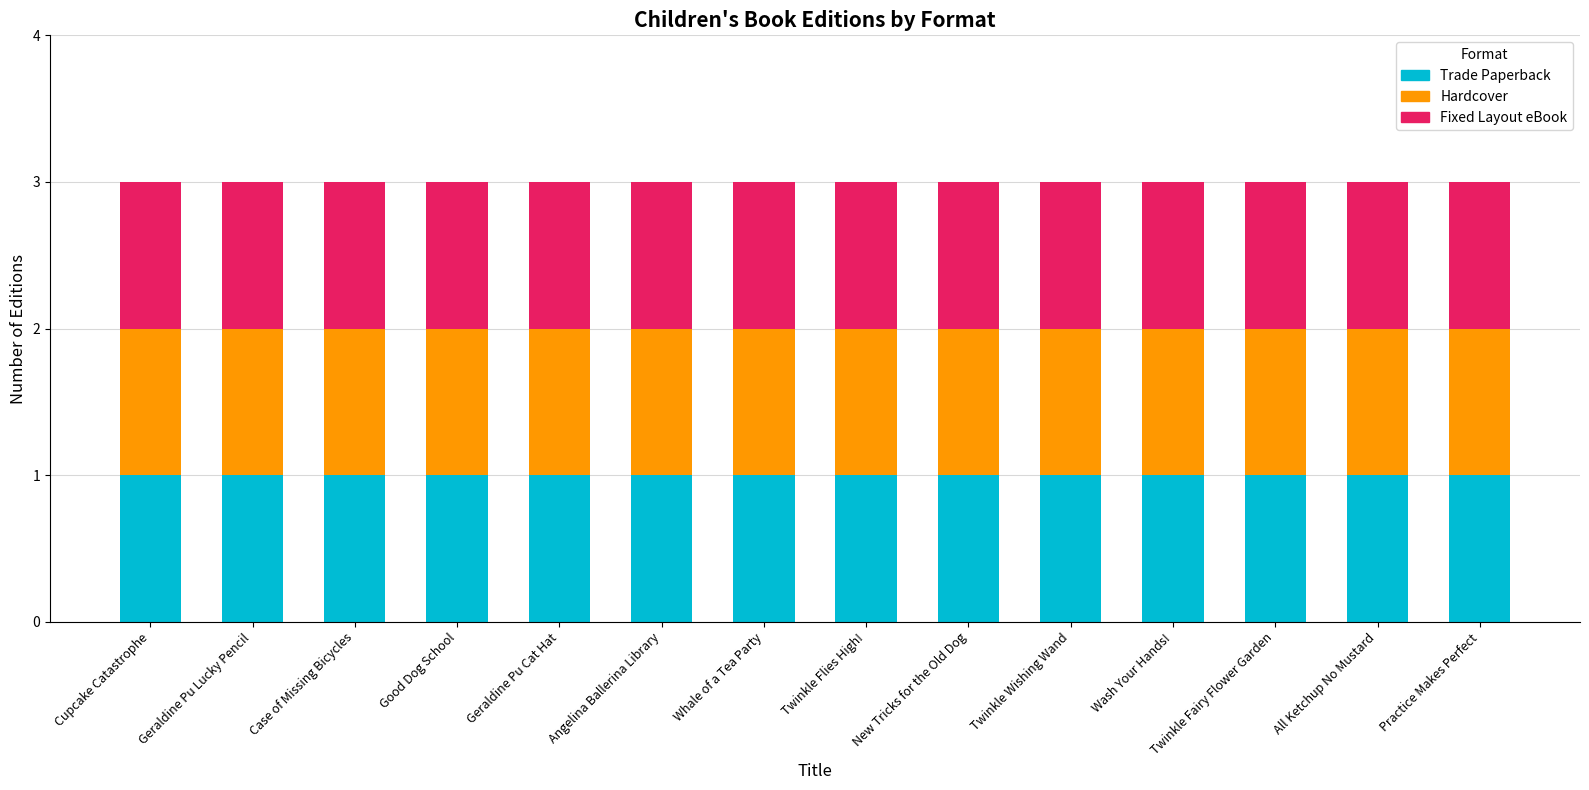

Does the chart contain any negative values?

No